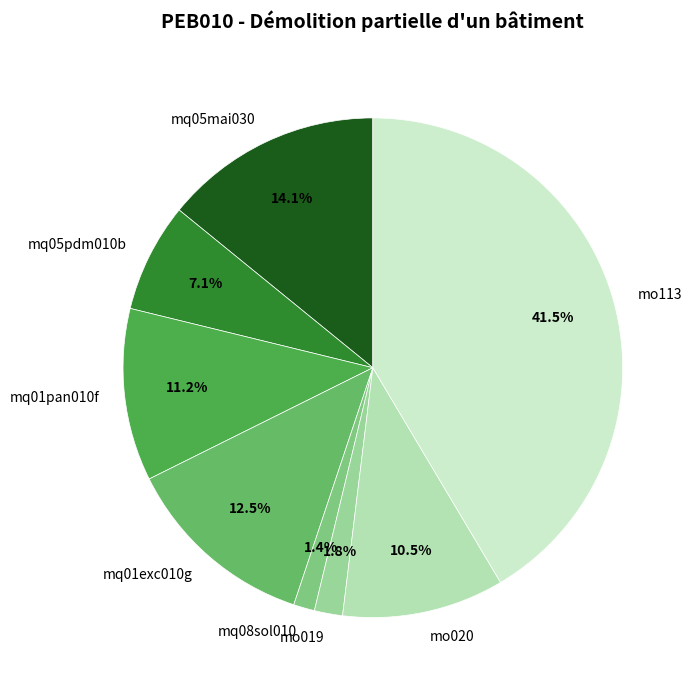

Is there any slice that represents more than half of the pie?

No